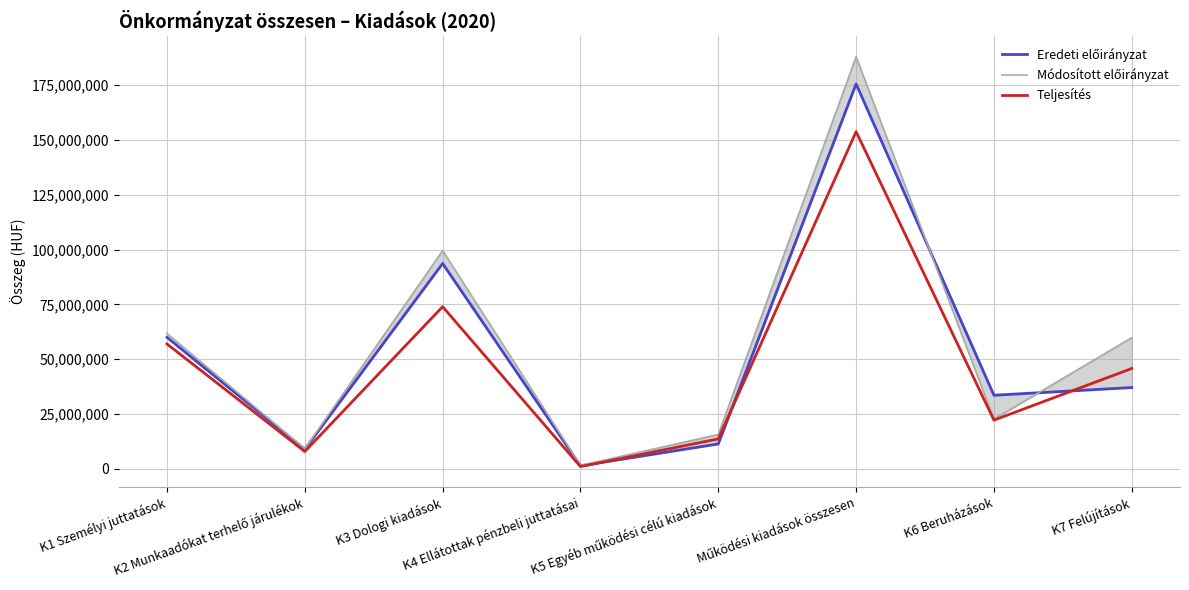

What is the maximum value for Eredeti előirányzat?

175526288